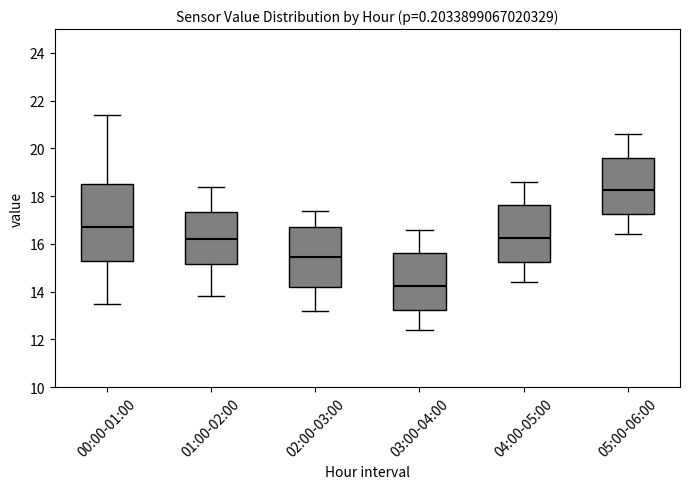

Where is the upper edge of the box for 03:00-04:00 on the y-axis? The values are not printed on the chart, so give them approximately, as read against the axis.

15.6